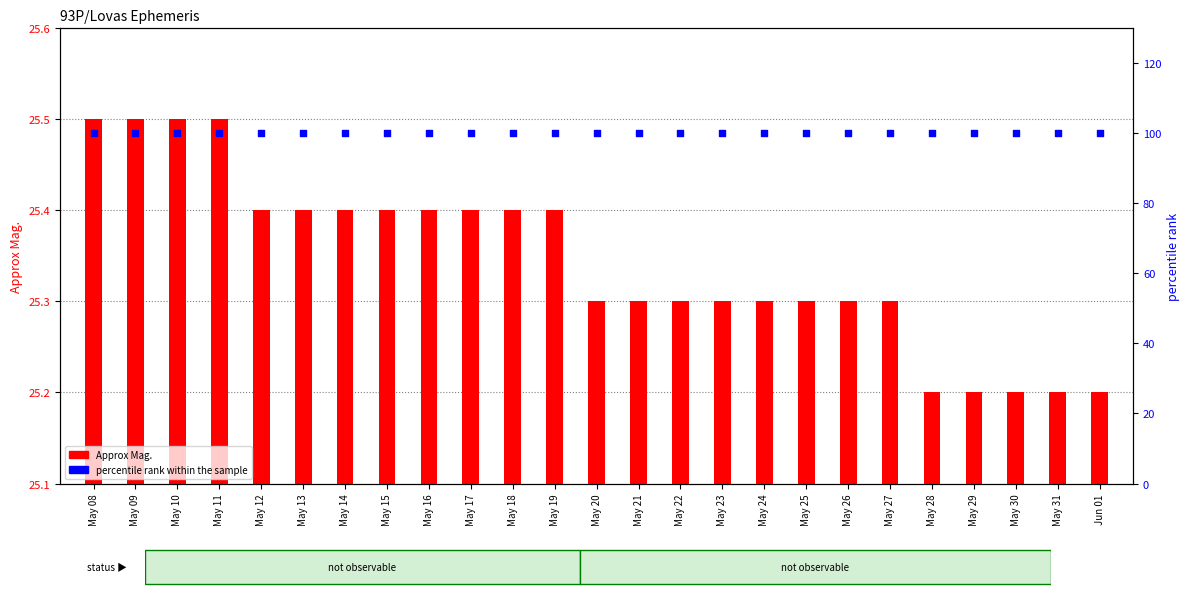

Which series reaches the maximum Y coordinate?

percentile rank within the sample